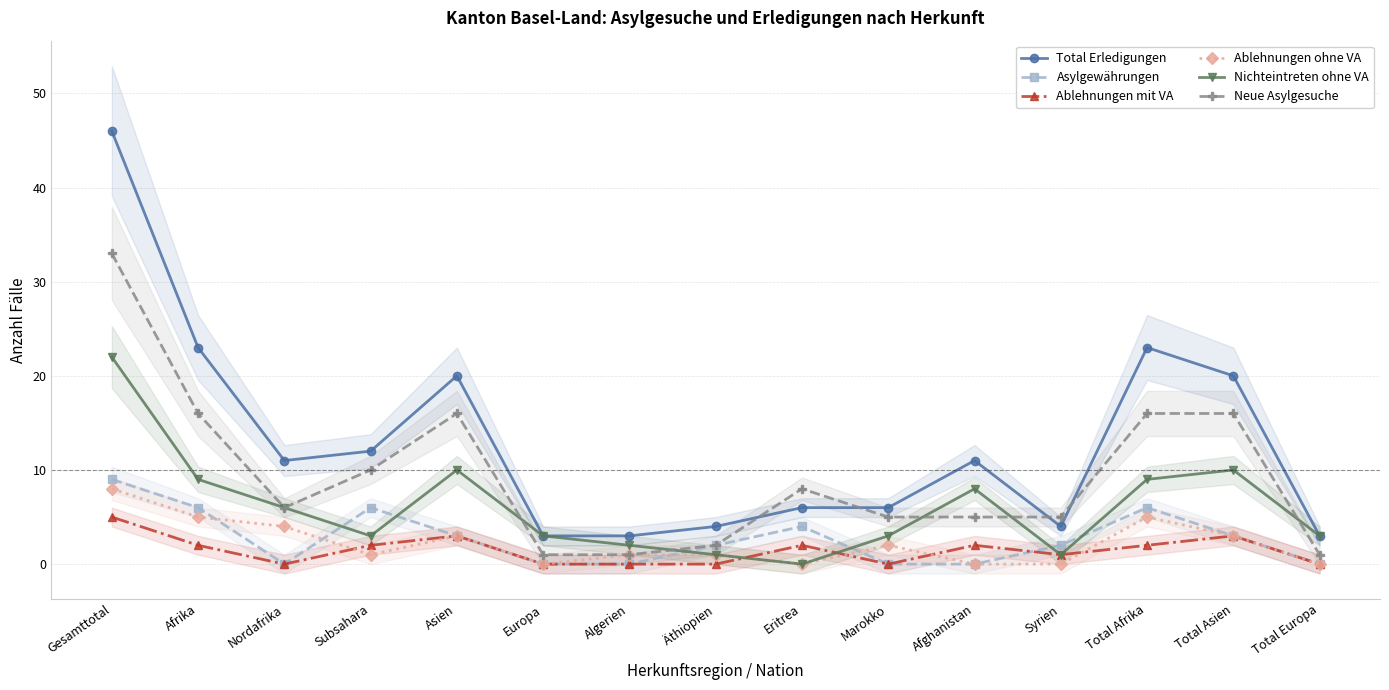

Which category has the lowest value across all series?

Nordafrika